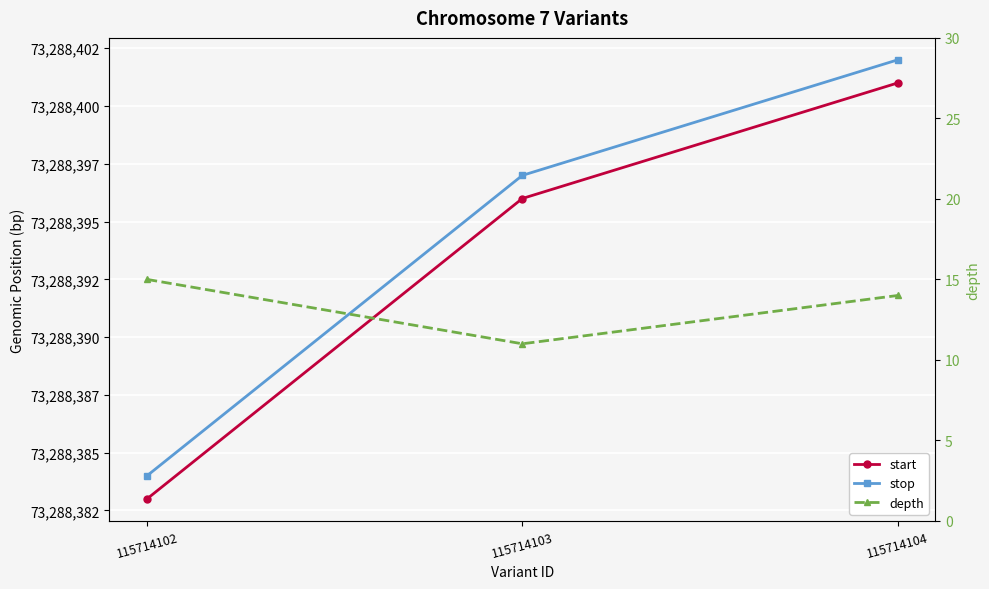

Which category has the highest value across all series?

115714104